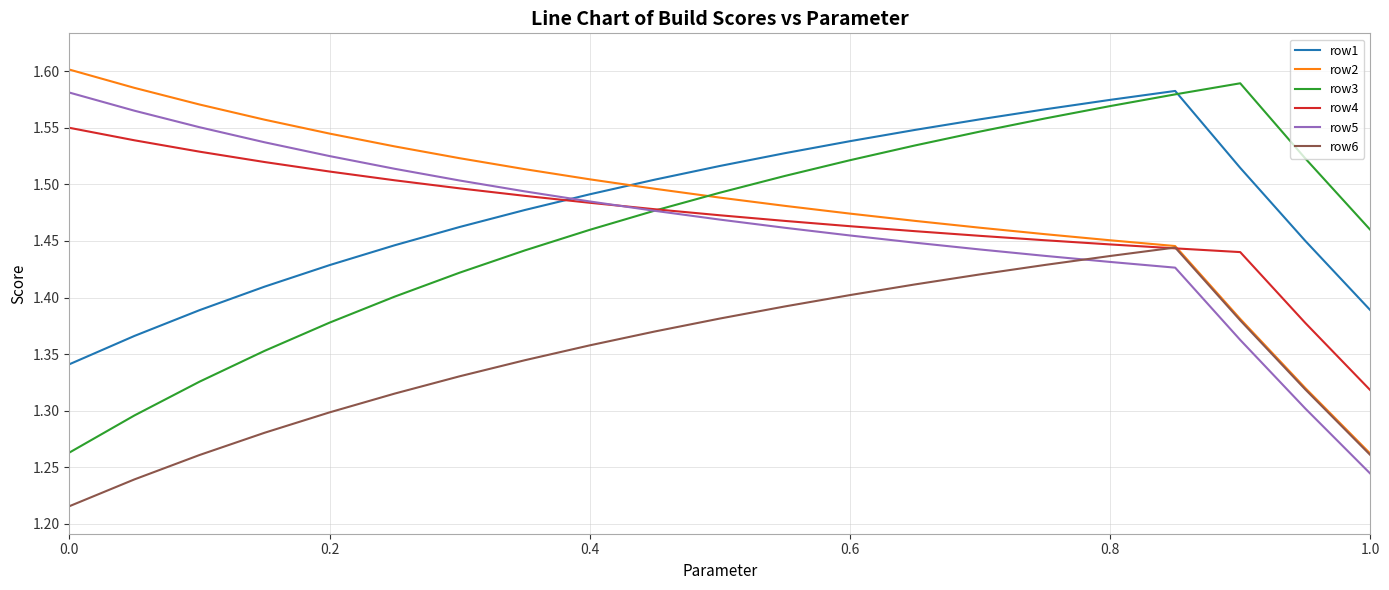

True or false: row1 and row6 intersect in this chart.

False